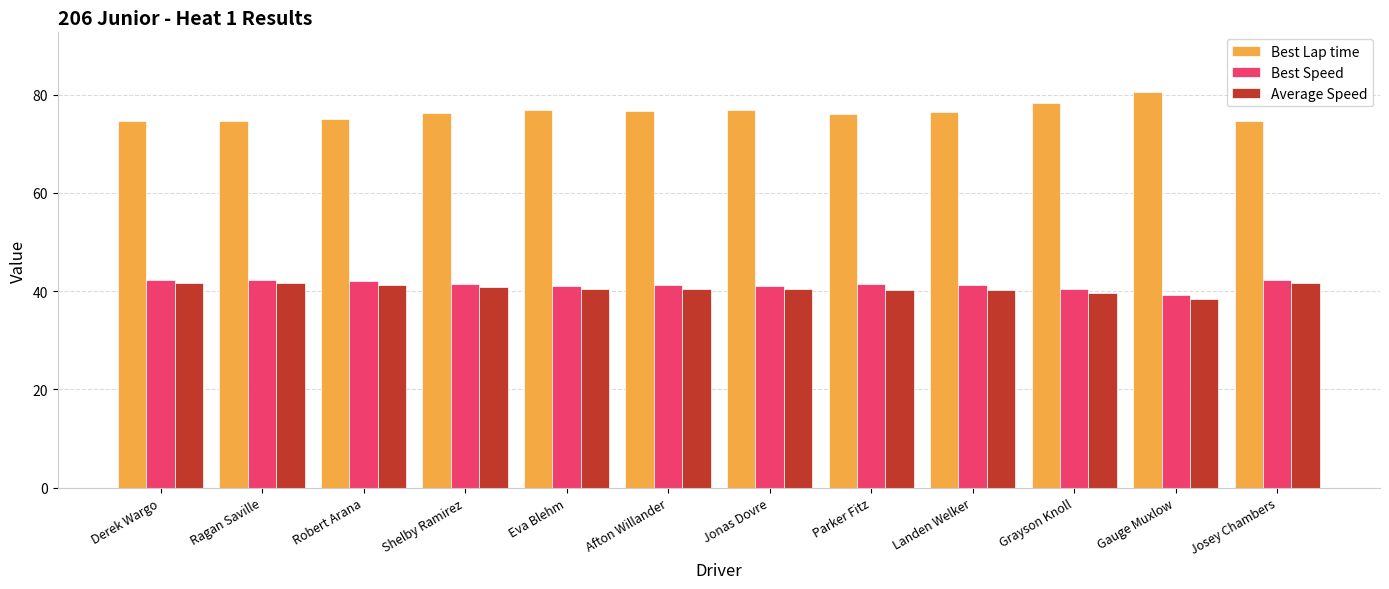

What is the label of the 9th bar from the right?

Shelby Ramirez